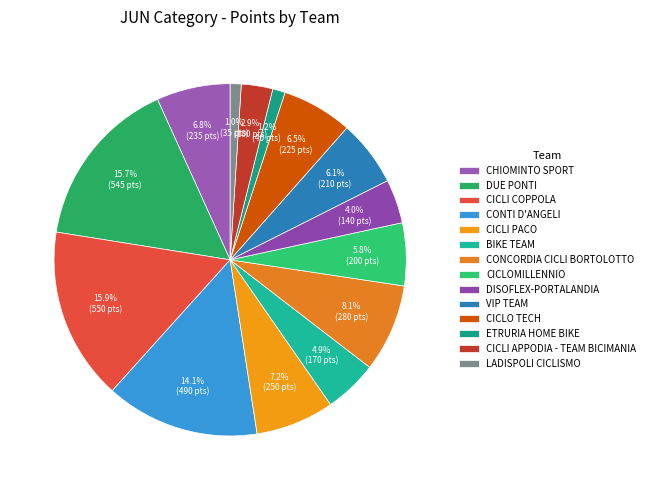

How many slices are in this pie chart?

14